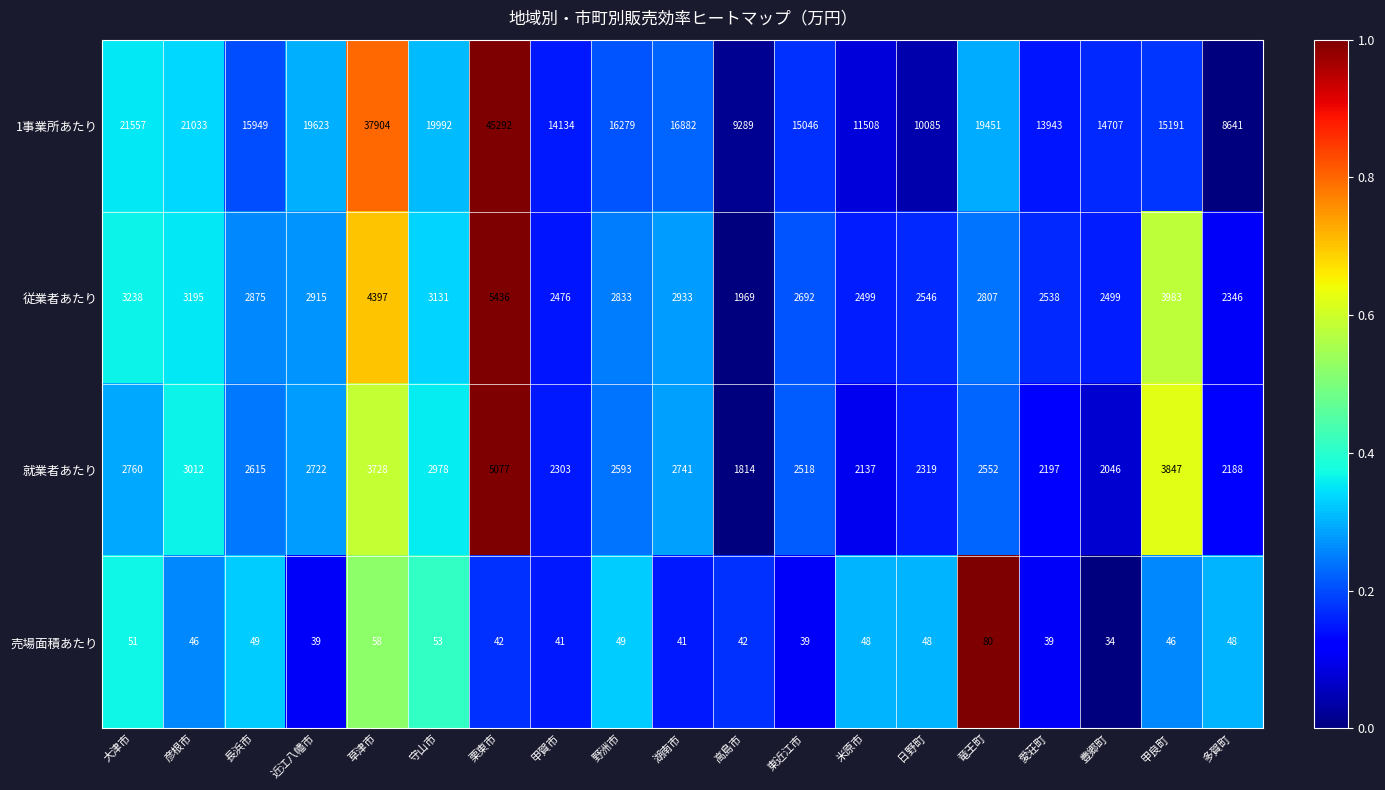

At which category is the sum across all series the highest?

栗東市